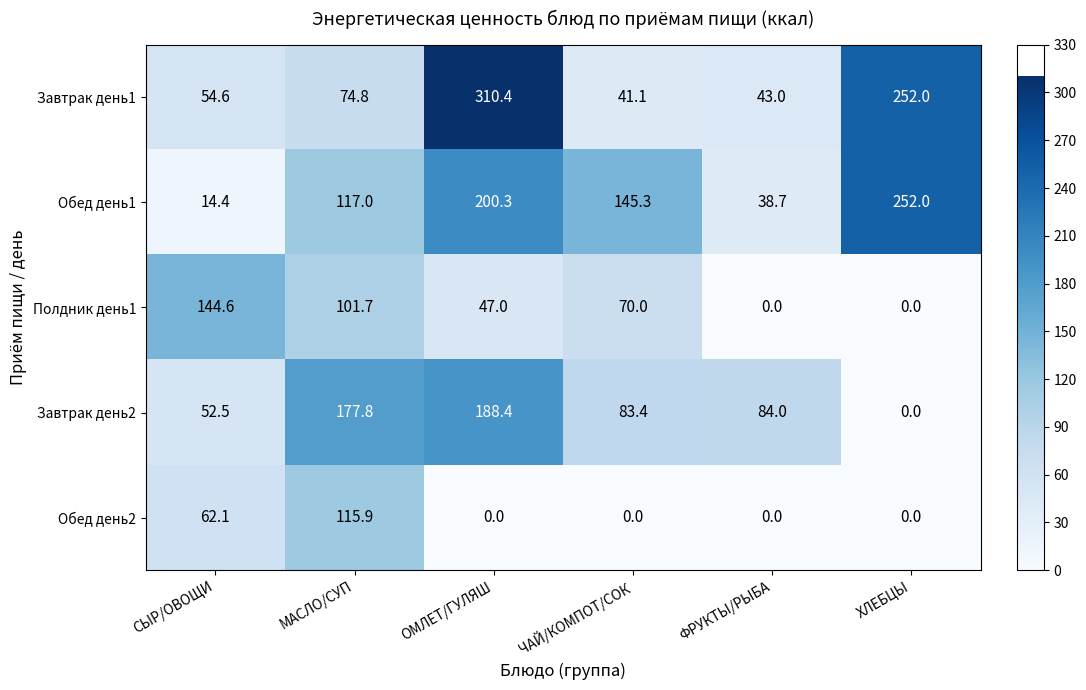

Rank the categories by Завтрак день1 value from highest to lowest.

ОМЛЕТ/ГУЛЯШ, ХЛЕБЦЫ, МАСЛО/СУП, СЫР/ОВОЩИ, ФРУКТЫ/РЫБА, ЧАЙ/КОМПОТ/СОК